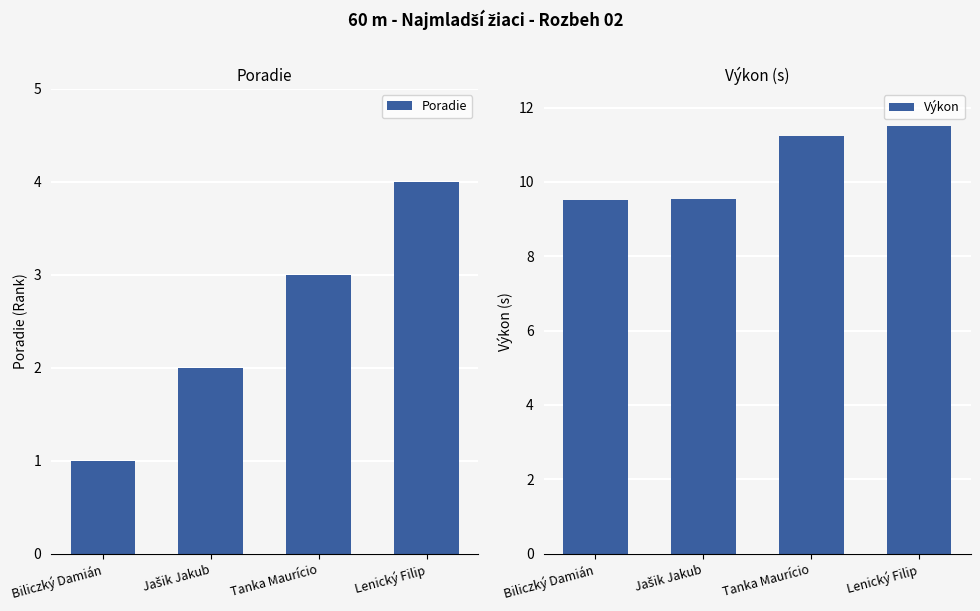

What is the maximum value for Poradie?

4